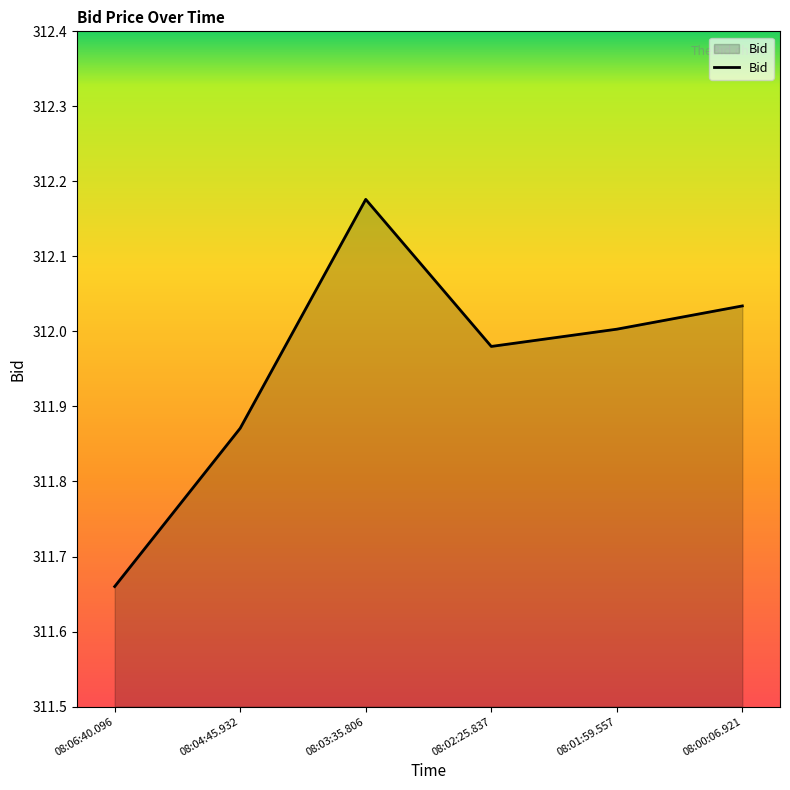

Between 08:06:40.096 and 08:04:45.932, which is larger?

08:04:45.932